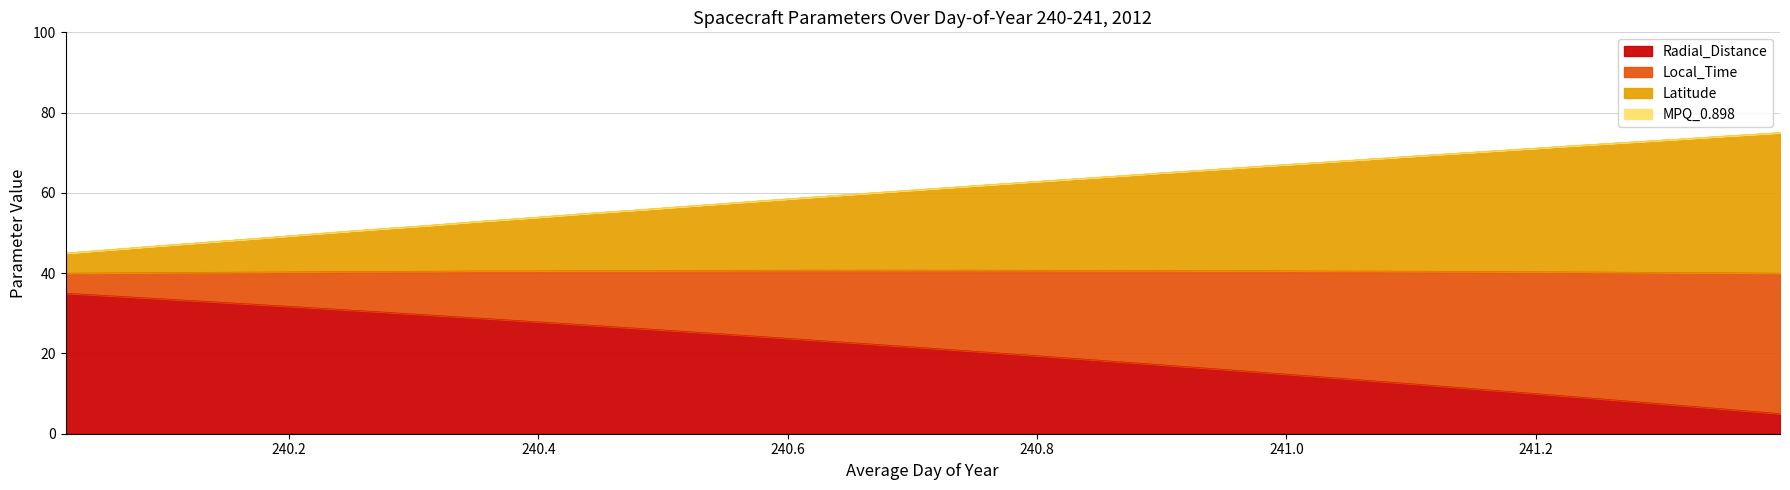

Which series has the largest total across all categories?

Local_Time